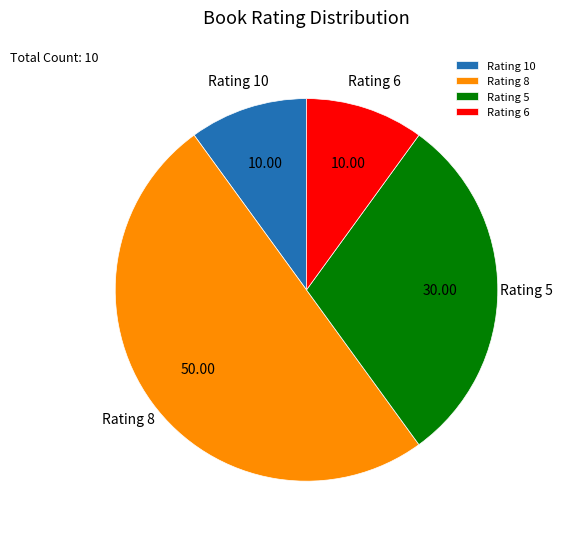

Approximately how many times larger is the value at Rating 6 compared to Rating 10?

1.0